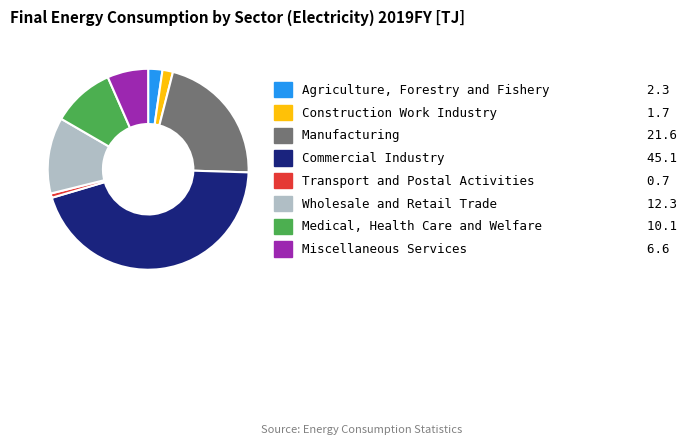

Does any single category account for the majority?

No